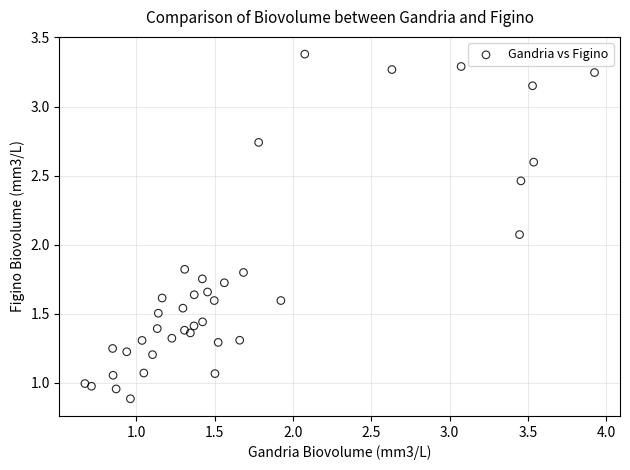

What Y value in the scatter plot is closest to 2?

2.1